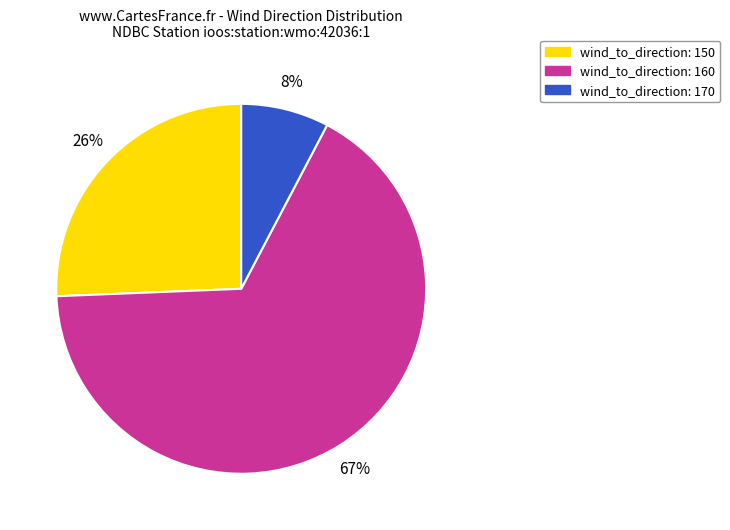

Which category has the smallest portion of the pie?

wind_to_direction: 170